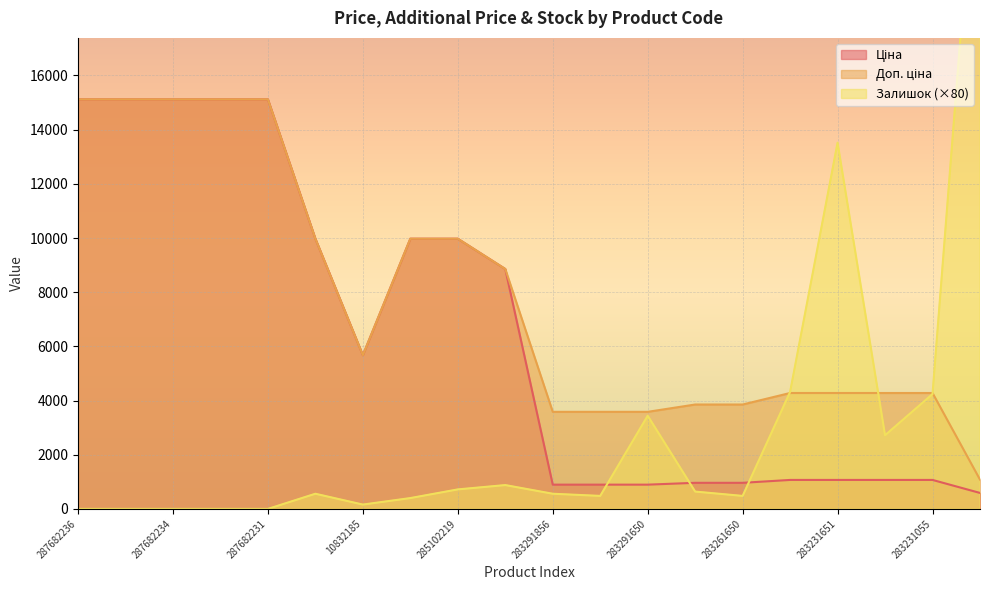

True or false: Доп. ціна has a value of 736.9 at 271712228.

False